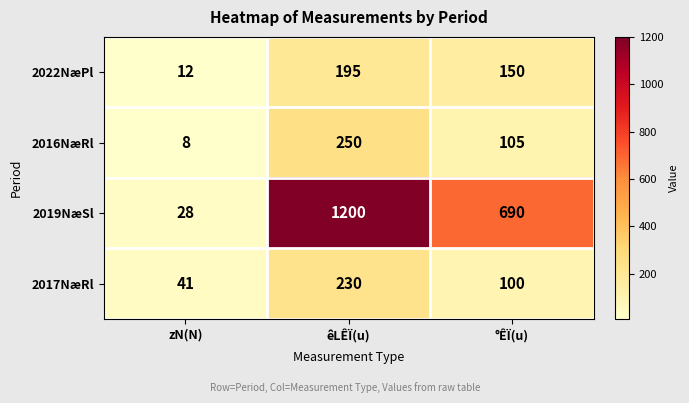

What is the spread (max minus min) of values at °ÊÏ(u)?

590